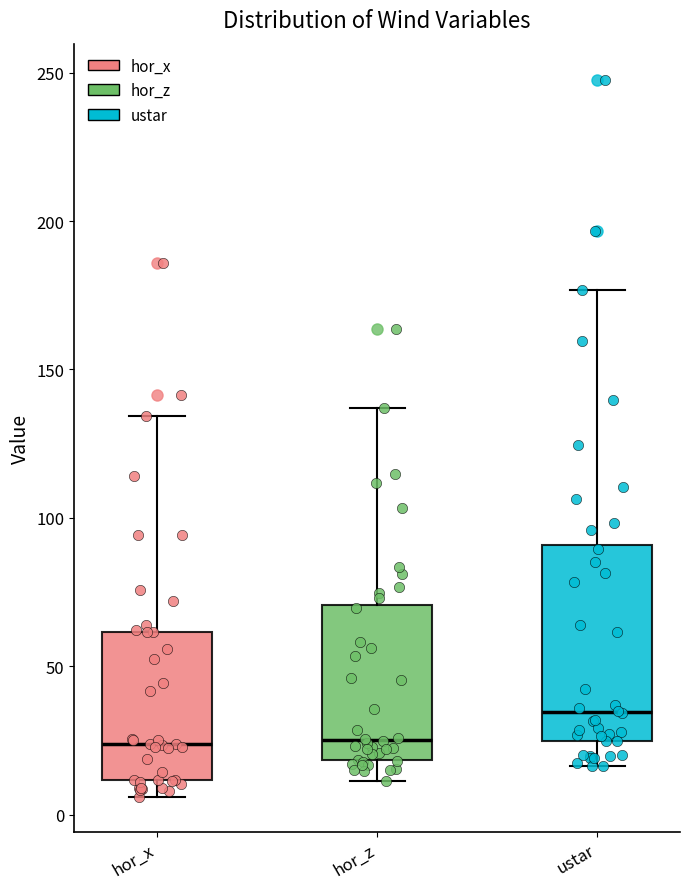

Reading left to right, transcribe this box plot: for each box, give where its median line is, the range the box spans, and where its two whiskers end, as read against the y-axis. The values are not printed on the chart, so give them approximately, as read against the axis.

hor_x: median 25, box 10 to 60, whiskers 5 to 135
hor_z: median 25, box 20 to 70, whiskers 10 to 135
ustar: median 35, box 25 to 90, whiskers 15 to 175